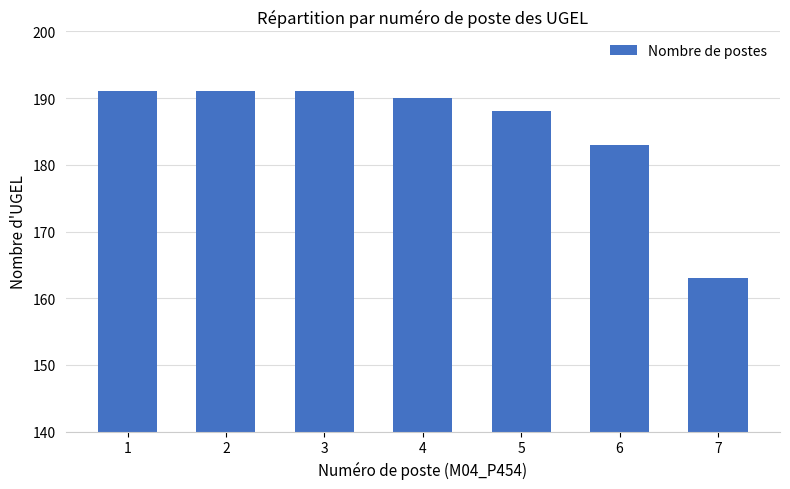

What is the value of the 5th bar from the left?

188